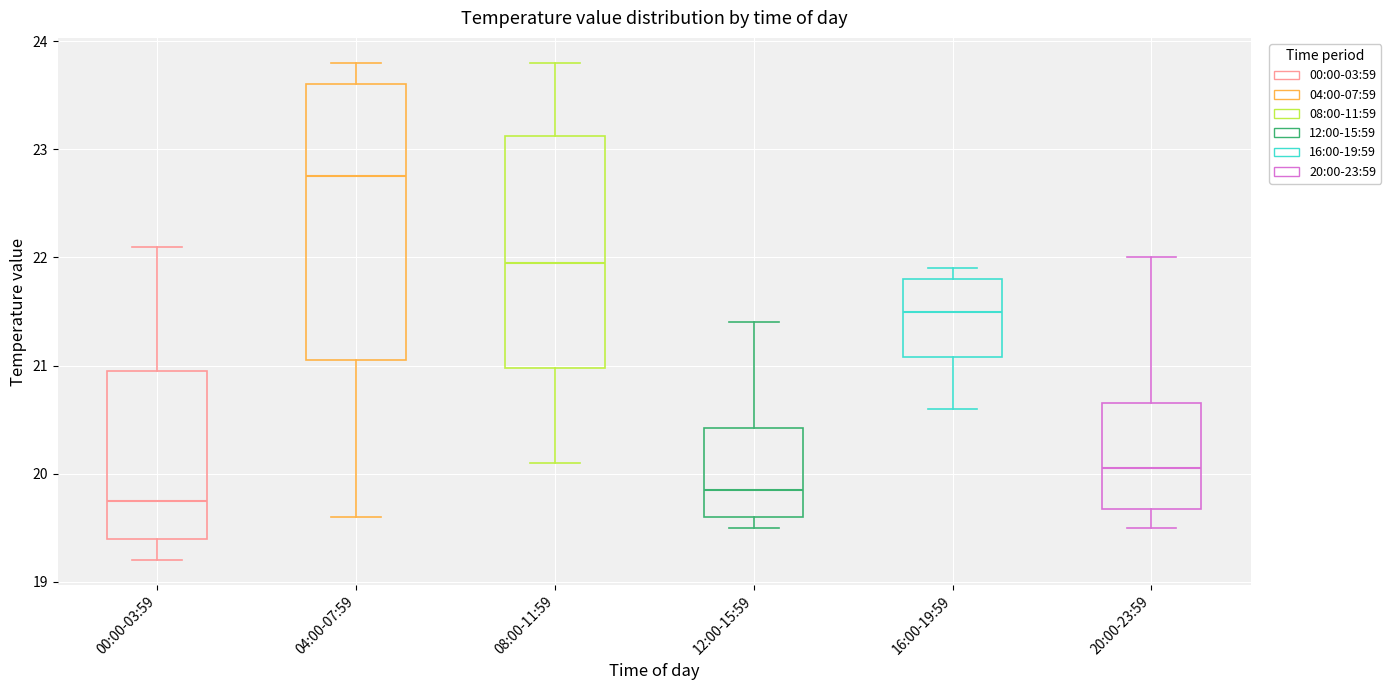

Reading left to right, read every box against the y-axis: the position of its median line, the range the box covers, and the ends of its whiskers. The values are not printed on the chart, so give them approximately, as read against the axis.

00:00-03:59: median 19.8, box 19.4 to 21.0, whiskers 19.2 to 22.1
04:00-07:59: median 22.8, box 21.1 to 23.6, whiskers 19.6 to 23.8
08:00-11:59: median 22.0, box 21.0 to 23.1, whiskers 20.1 to 23.8
12:00-15:59: median 19.9, box 19.6 to 20.4, whiskers 19.5 to 21.4
16:00-19:59: median 21.5, box 21.1 to 21.8, whiskers 20.6 to 21.9
20:00-23:59: median 20.1, box 19.7 to 20.7, whiskers 19.5 to 22.0